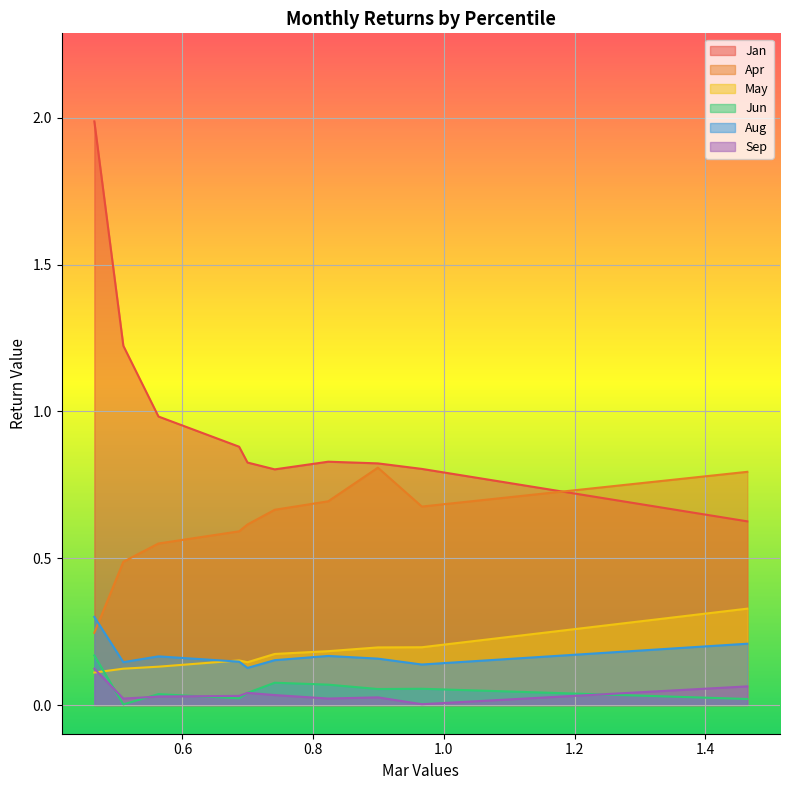

In Aug, how many points are lower than both neighbors (excluding endpoints)?

3